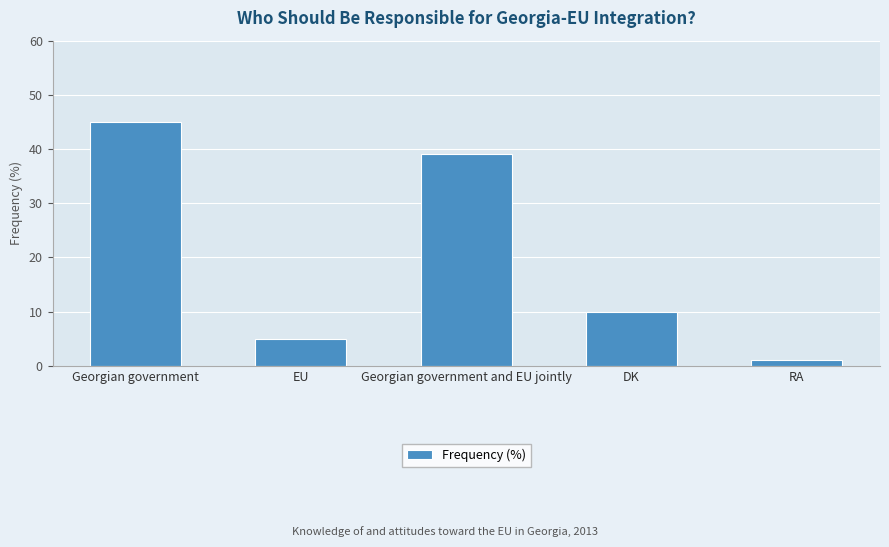

At which label is the value closest to 23?

DK